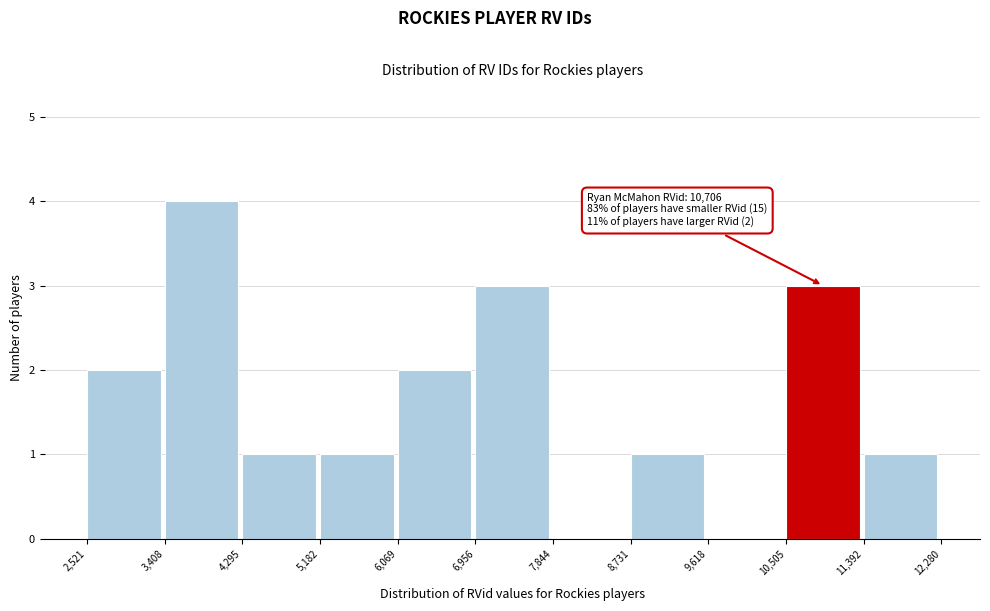

Over which range of the x-axis is the bar tallest?

3,408 to 4,295